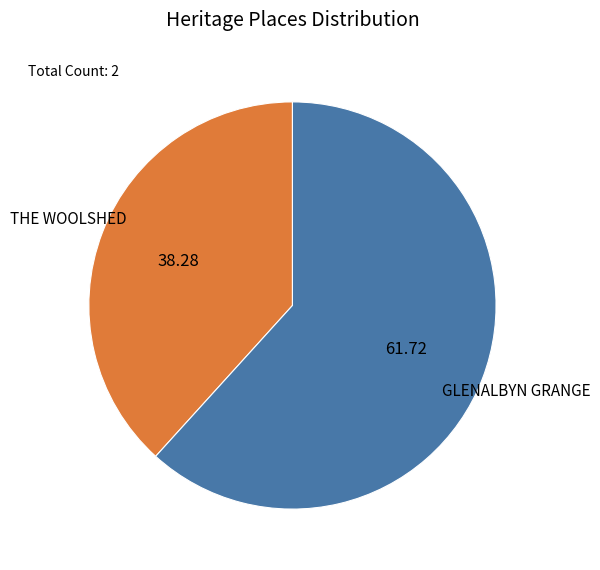

Does any single category account for the majority?

Yes